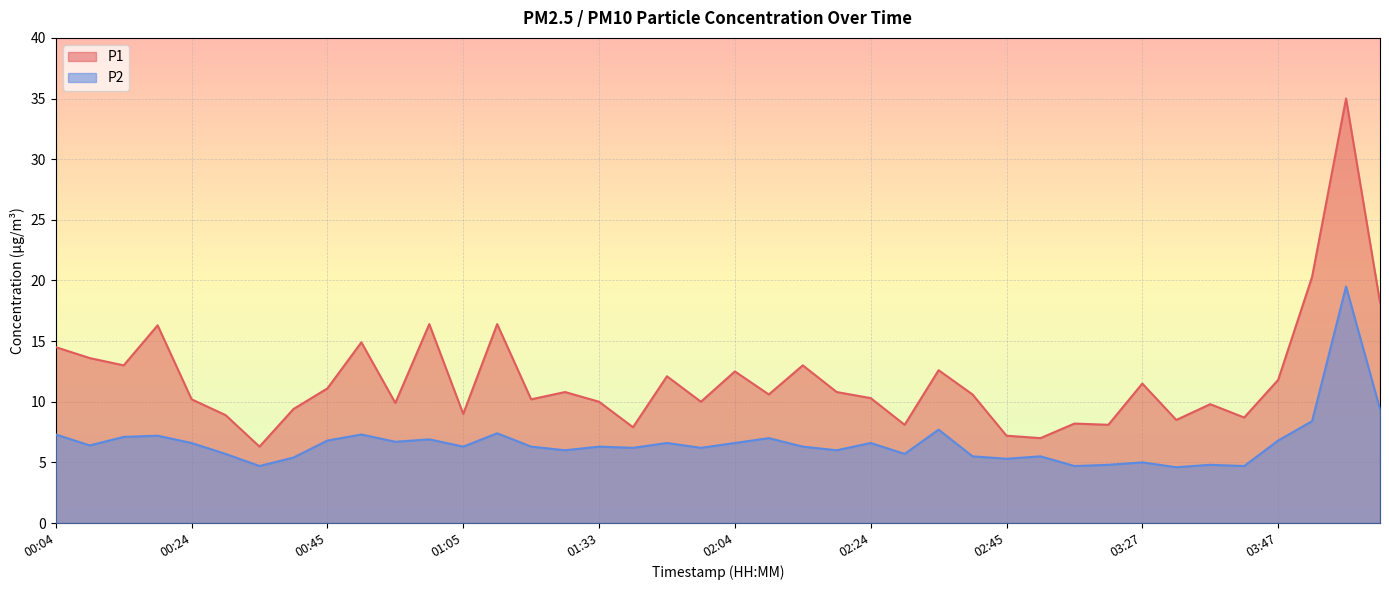

At which label is P1 closest to 20?

03:58